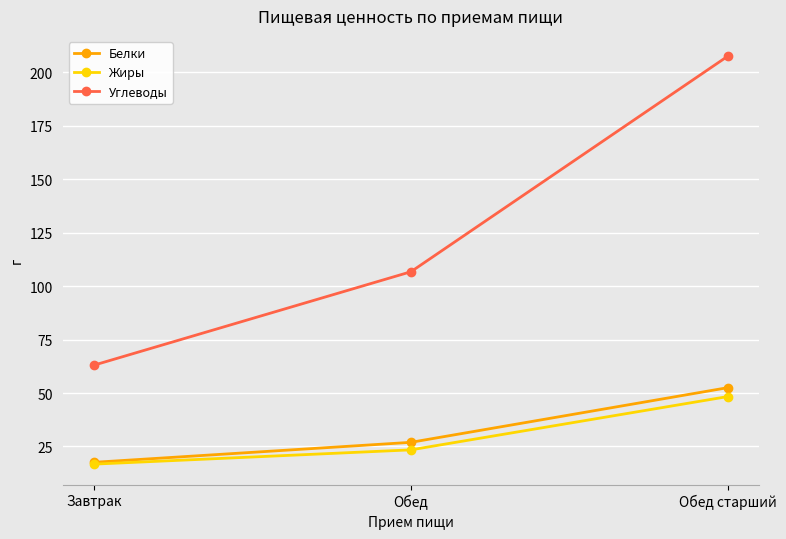

The Жиры series shows 48.3 at Обед старший. True or false?

True